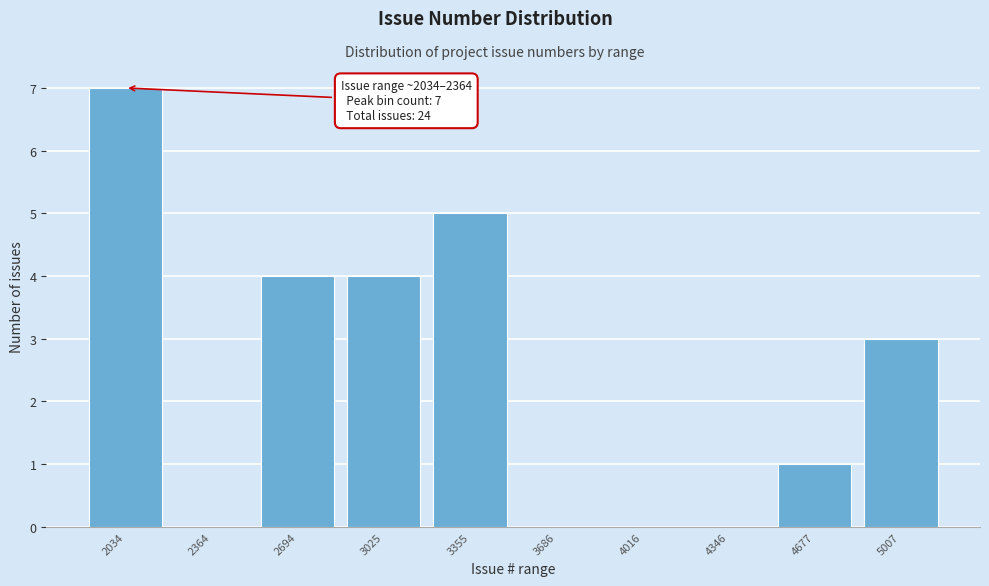

Reading left to right, extract all data points from this chart.

2034=7	2364=0	2694=4	3025=4	3355=5	3686=0	4016=0	4346=0	4677=1	5007=3